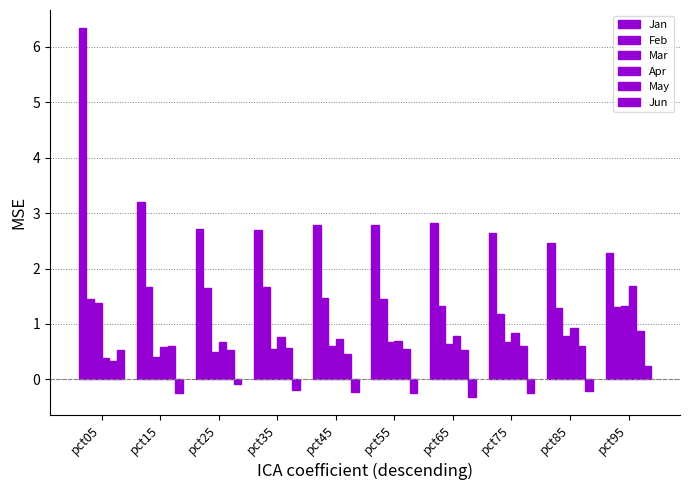

What is the sum of all Apr values?

8.1